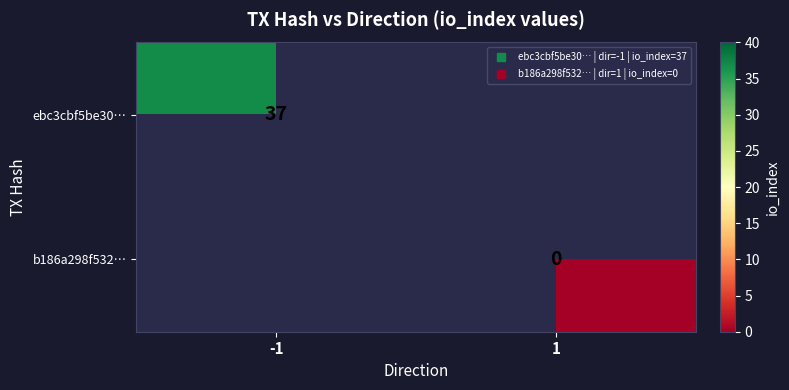

Which category has the lowest value across all series?

1